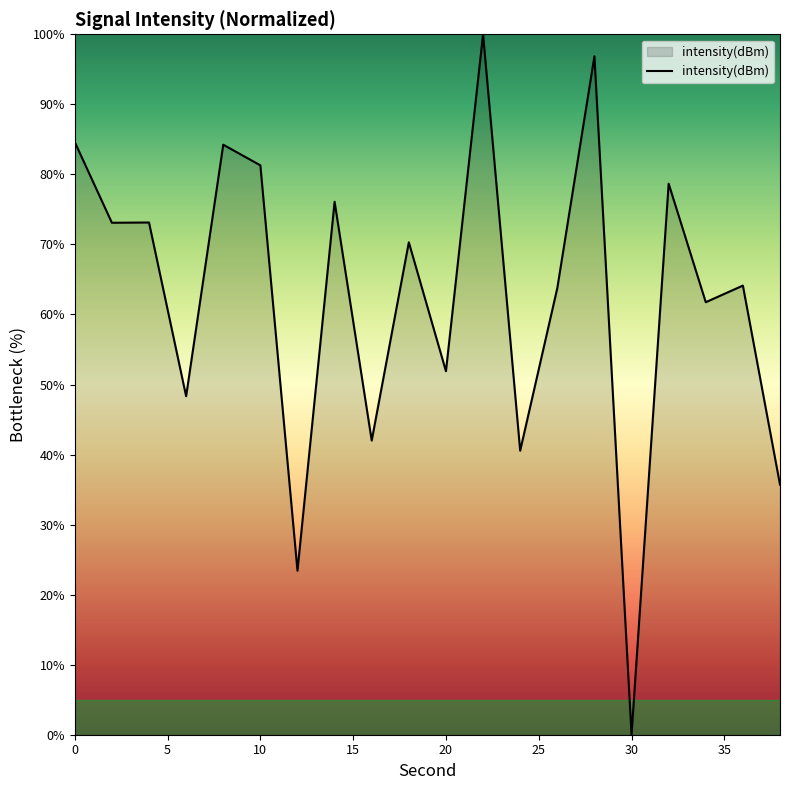

What is the greatest value displayed?

100.0